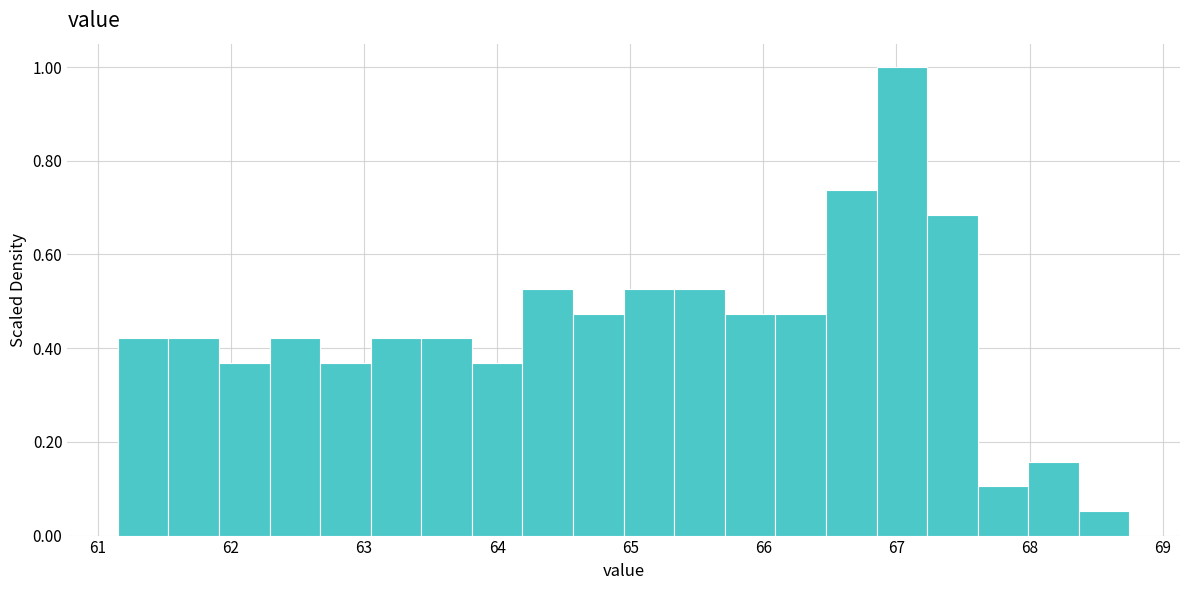

Around what value on the x-axis is the tallest bar? Give the approximate position of its centre, as read against the axis.

67.0